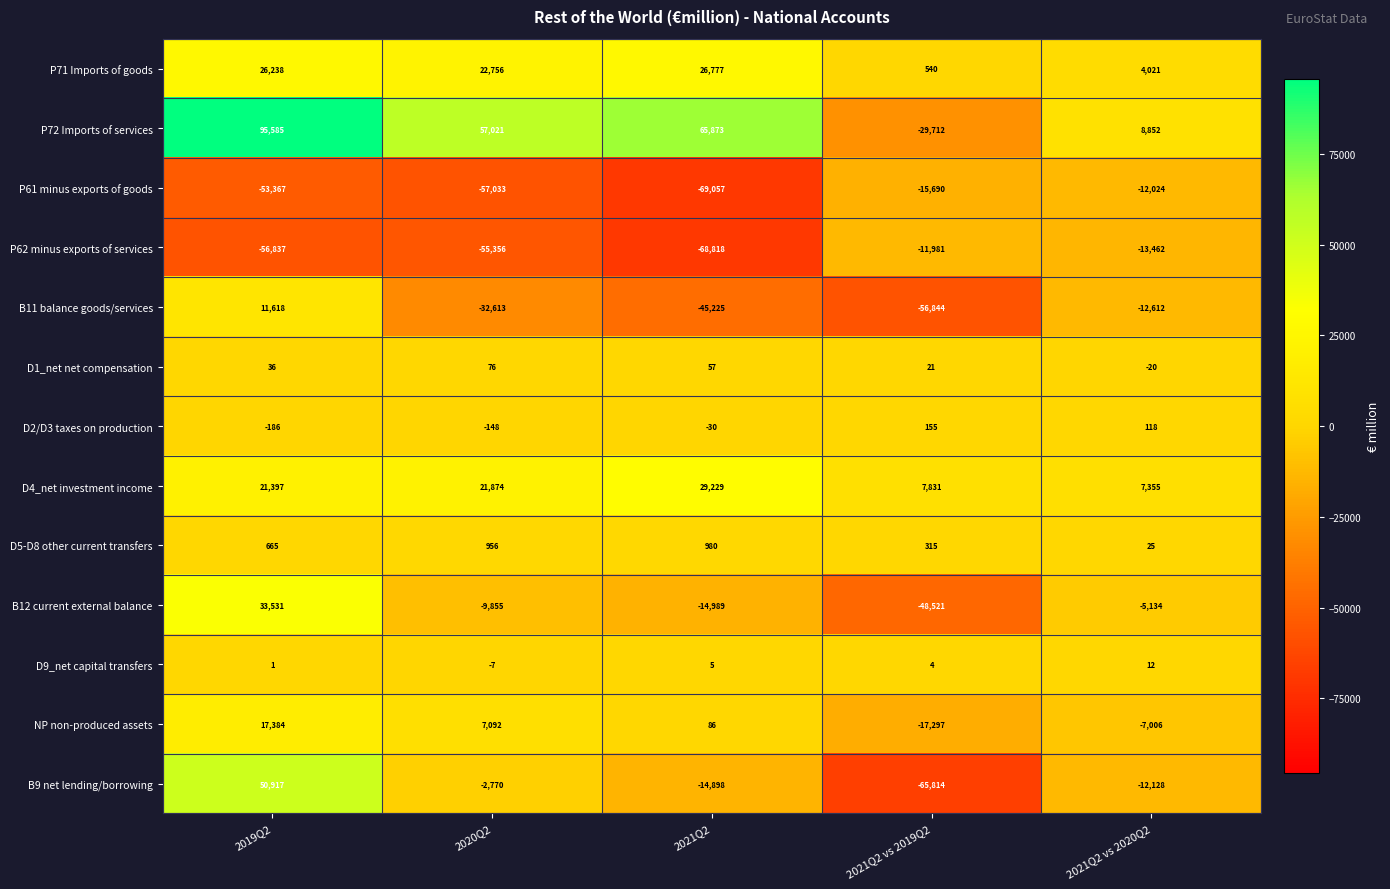

What is the total value across all series at 2019Q2?

146982